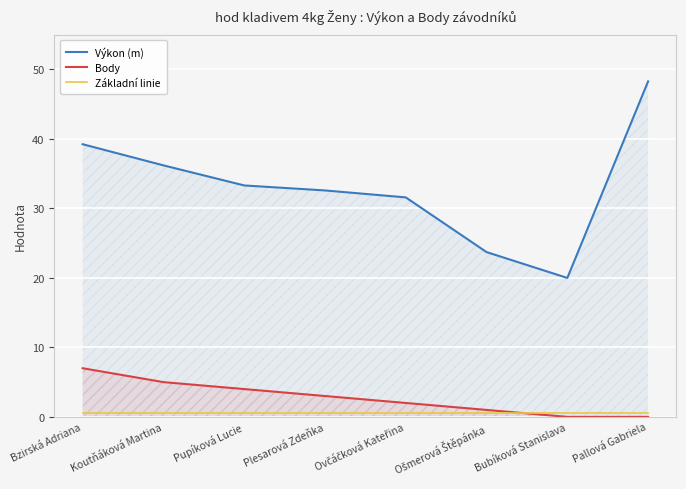

At Pupíková Lucie, list the series in order from smallest to largest.

Základní linie, Body, Výkon (m)